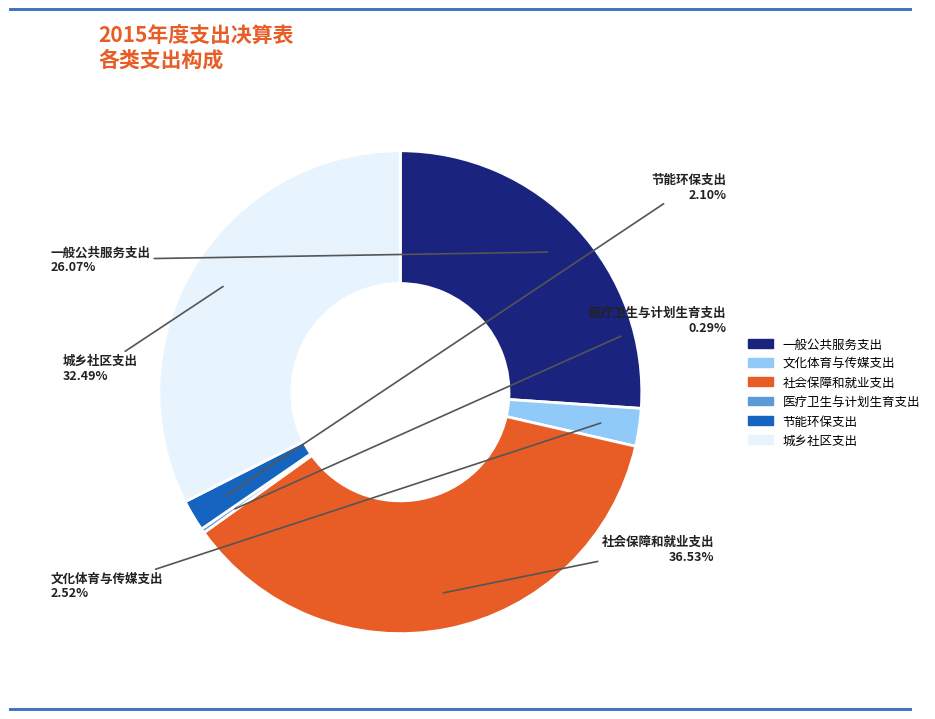

Which has a higher value, 文化体育与传媒支出 or 社会保障和就业支出?

社会保障和就业支出